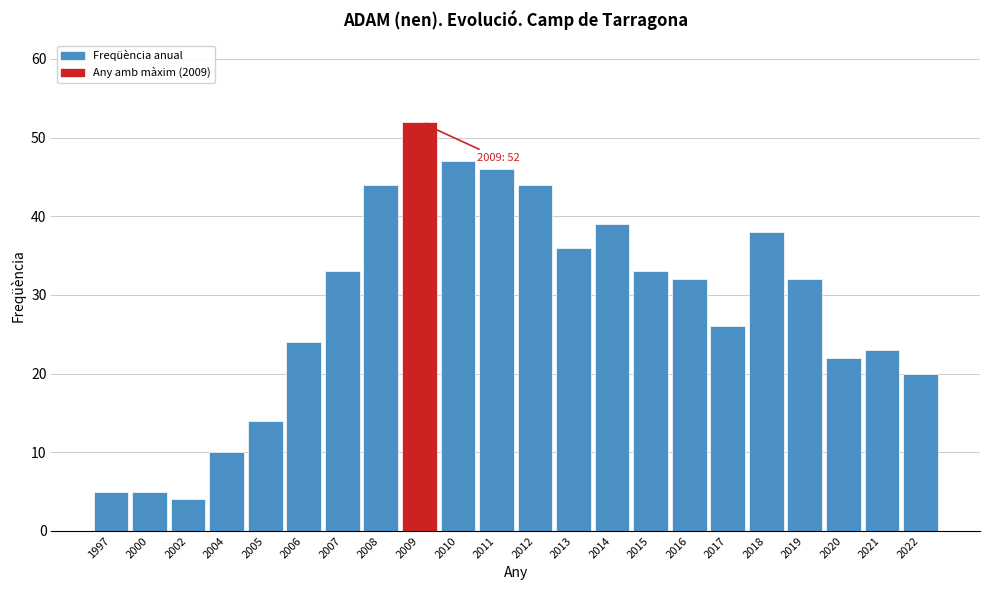

Reading left to right, extract all data points from this chart.

5	5	4	10	14	24	33	44	52	47	46	44	36	39	33	32	26	38	32	22	23	20